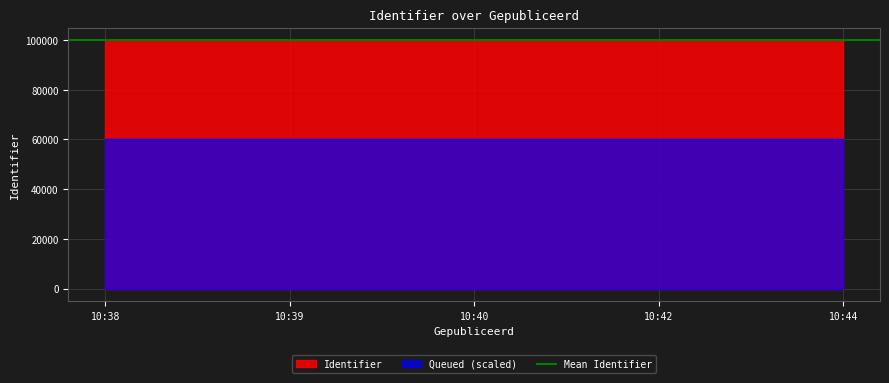

Where is the data nearest to the value 100007?

10:40